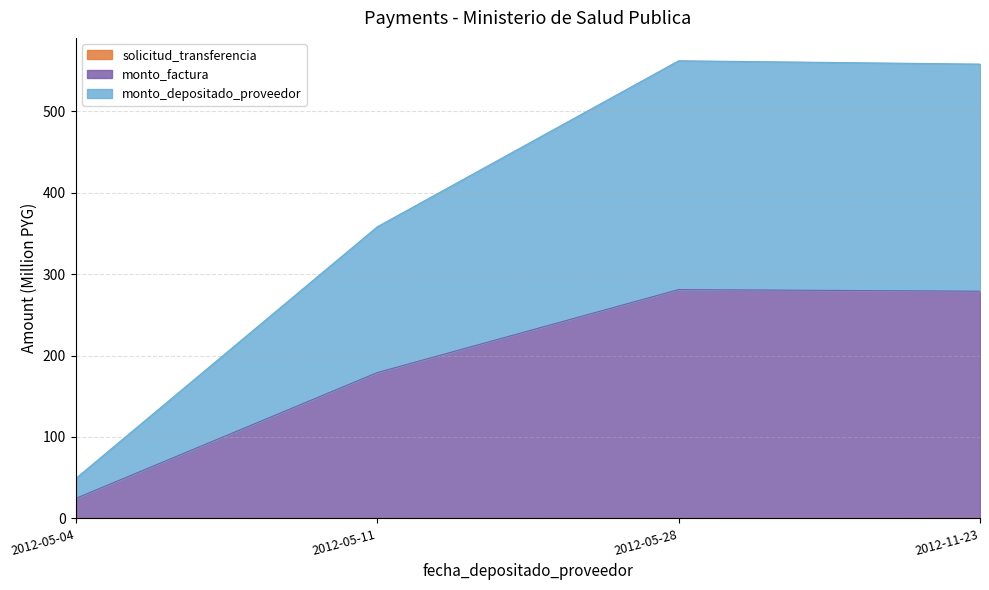

The monto_depositado_proveedor series shows 370.4 at 2012-11-23. True or false?

False